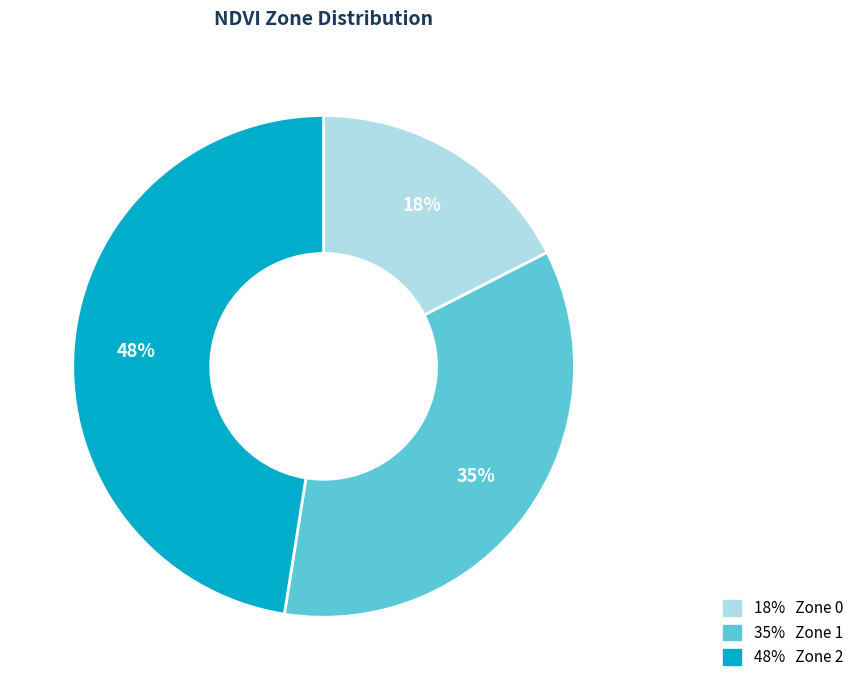

Is there a majority slice in this chart?

No